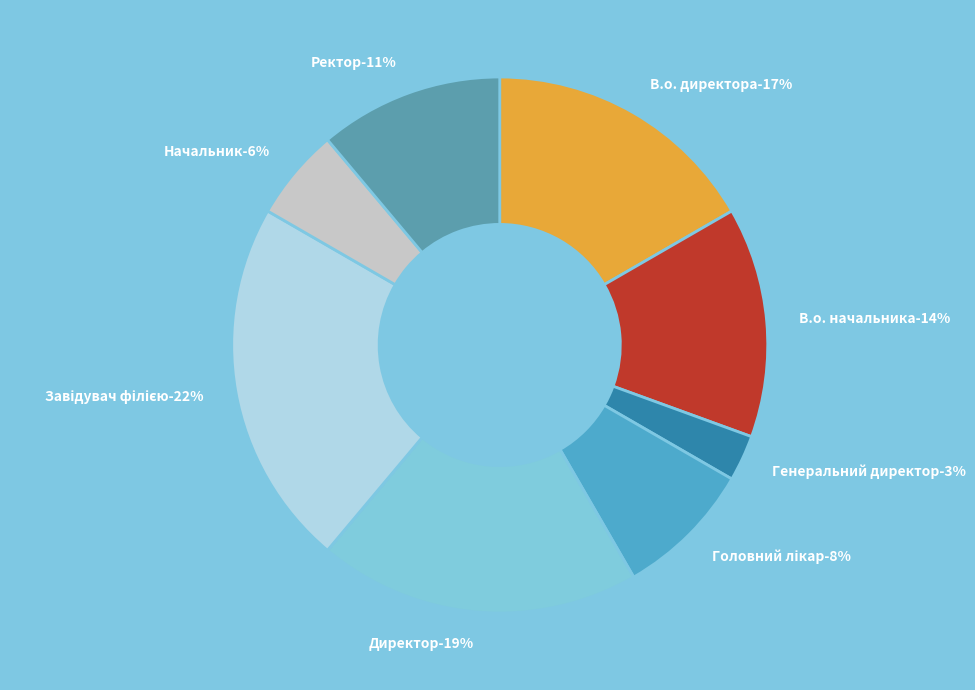

What percentage is the В.о. начальника slice, to the nearest percent?

14%